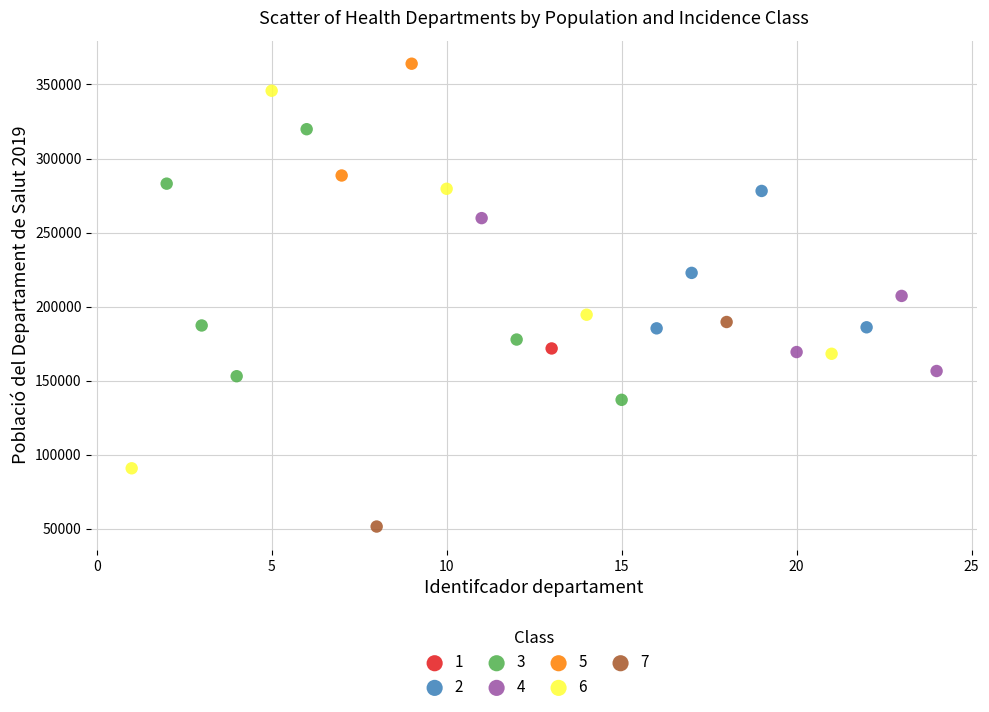

Which series contains the lowest Y value?

7